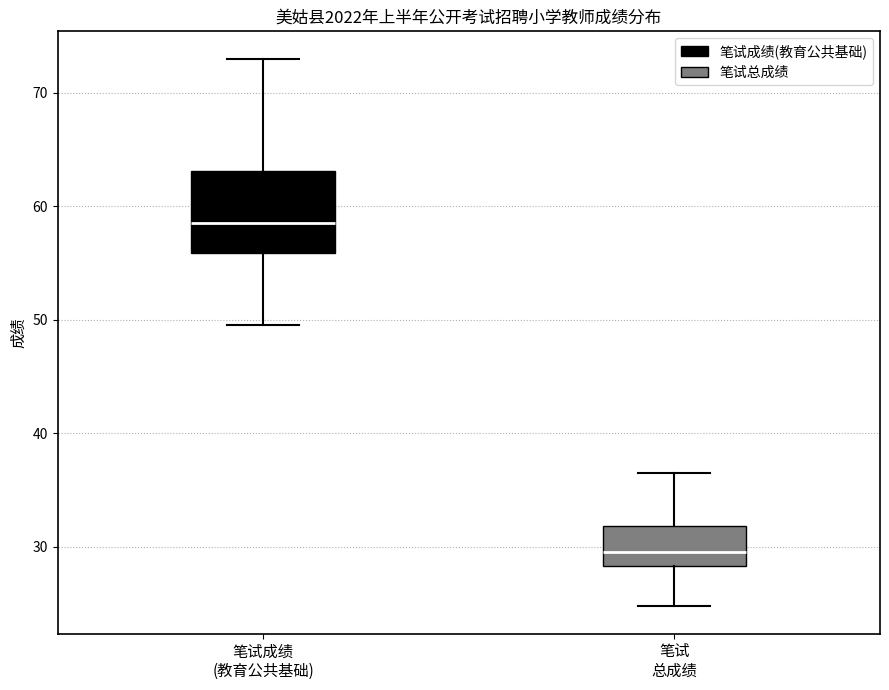

Reading left to right, read every box against the y-axis: the position of its median line, the range the box covers, and the ends of its whiskers. The values are not printed on the chart, so give them approximately, as read against the axis.

笔试成绩 (教育公共基础): median 59, box 56 to 63, whiskers 50 to 73
笔试 总成绩: median 30, box 28 to 32, whiskers 25 to 37